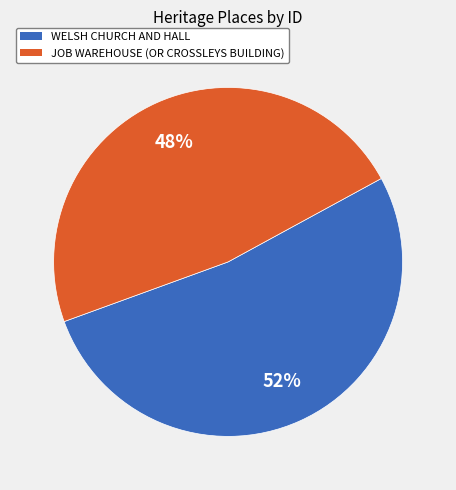

Combined, do JOB WAREHOUSE (OR CROSSLEYS BUILDING) and WELSH CHURCH AND HALL account for over 50%?

Yes